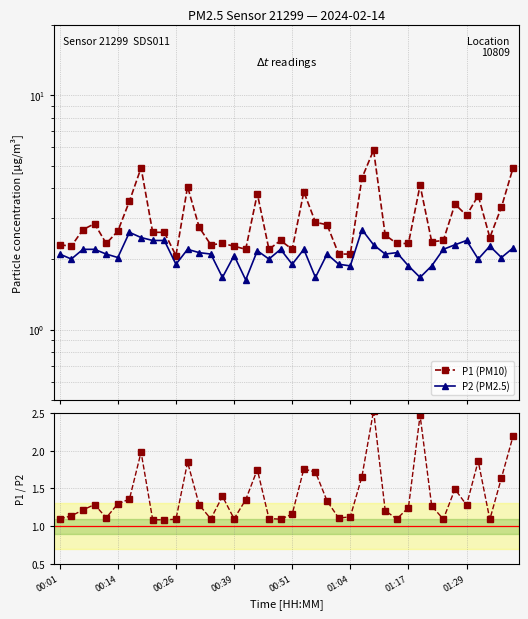

At how many categories does at least one series exceed 1?

40